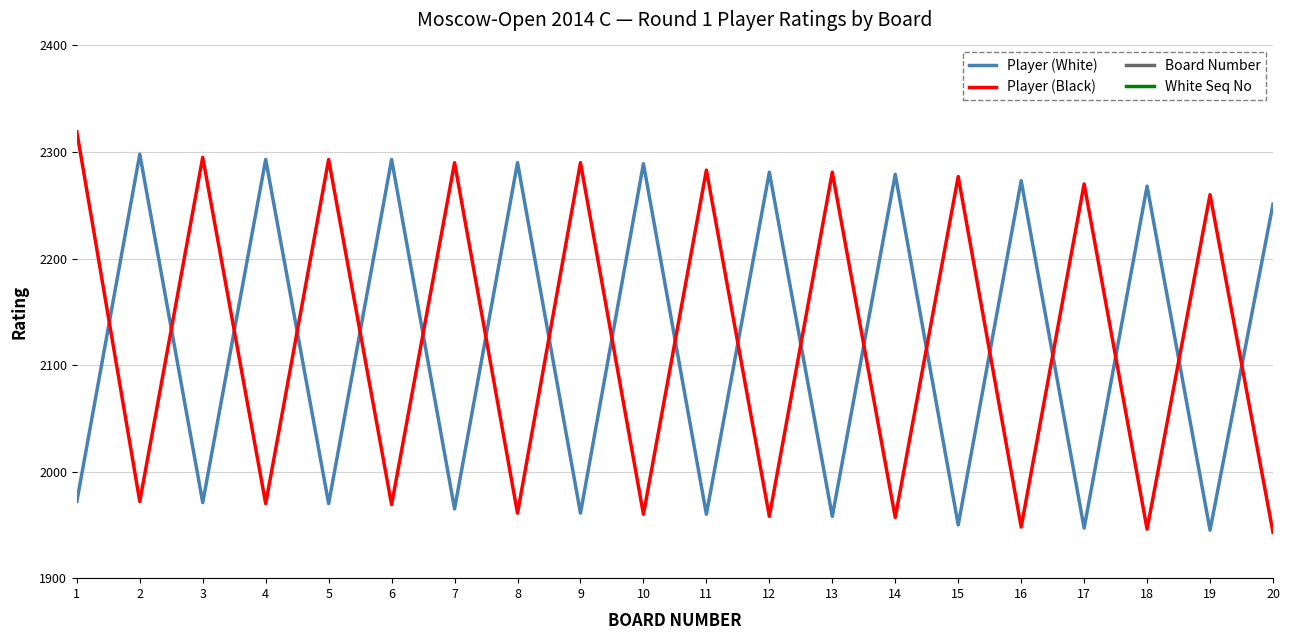

Reading right to left, what are all the values shown in this chart?

Player (White): 20=2251	19=1945	18=2268	17=1947	16=2273	15=1950	14=2279	13=1958	12=2281	11=1960	10=2289	9=1961	8=2290	7=1965	6=2293	5=1970	4=2293	3=1971	2=2298	1=1972
Player (Black): 20=1943	19=2260	18=1946	17=2270	16=1948	15=2277	14=1957	13=2281	12=1958	11=2283	10=1960	9=2290	8=1961	7=2290	6=1969	5=2293	4=1970	3=2295	2=1972	1=2319
Board Number: 20=20	19=19	18=18	17=17	16=16	15=15	14=14	13=13	12=12	11=11	10=10	9=9	8=8	7=7	6=6	5=5	4=4	3=3	2=2	1=1
White Seq No: 20=20	19=195	18=18	17=193	16=16	15=191	14=14	13=189	12=12	11=187	10=10	9=185	8=8	7=183	6=6	5=181	4=4	3=179	2=2	1=177